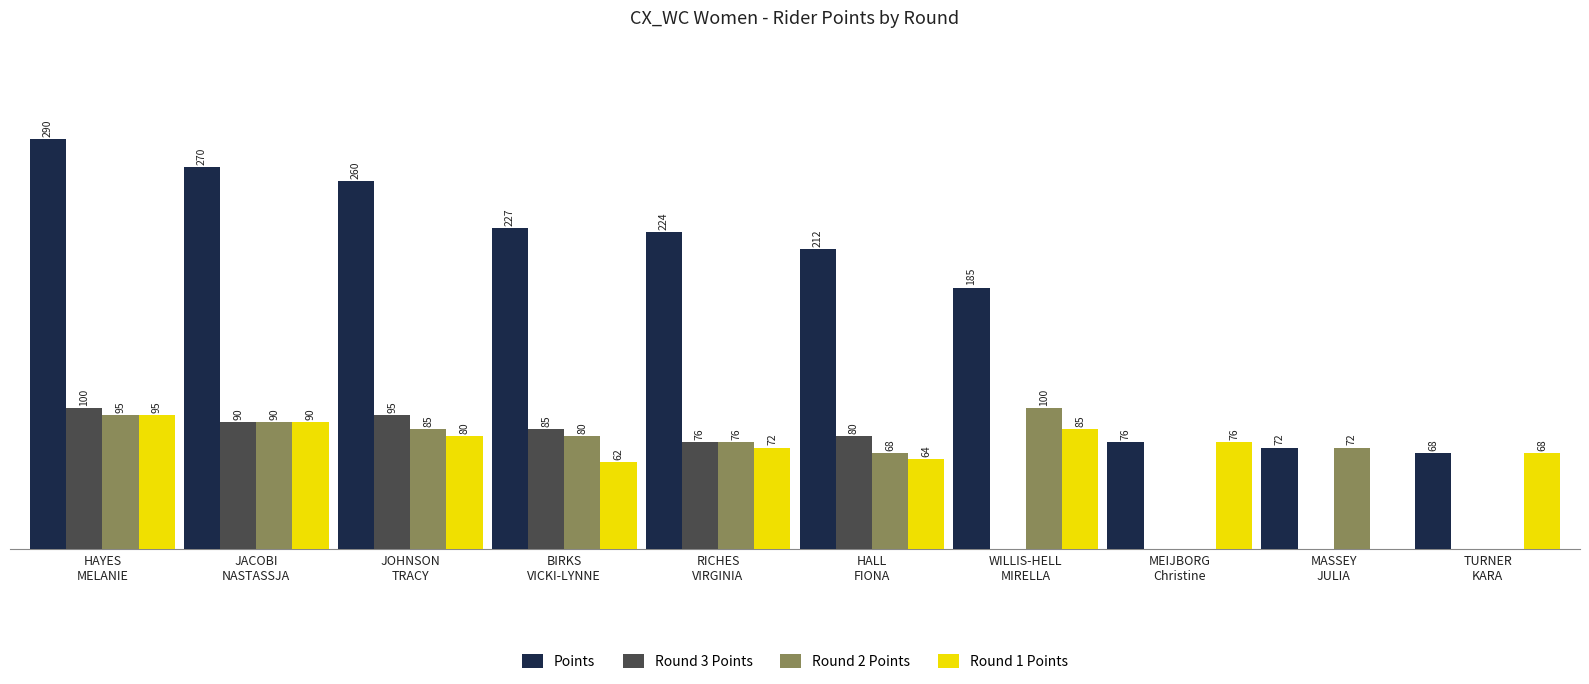

Which series has the largest range (max minus min)?

Points